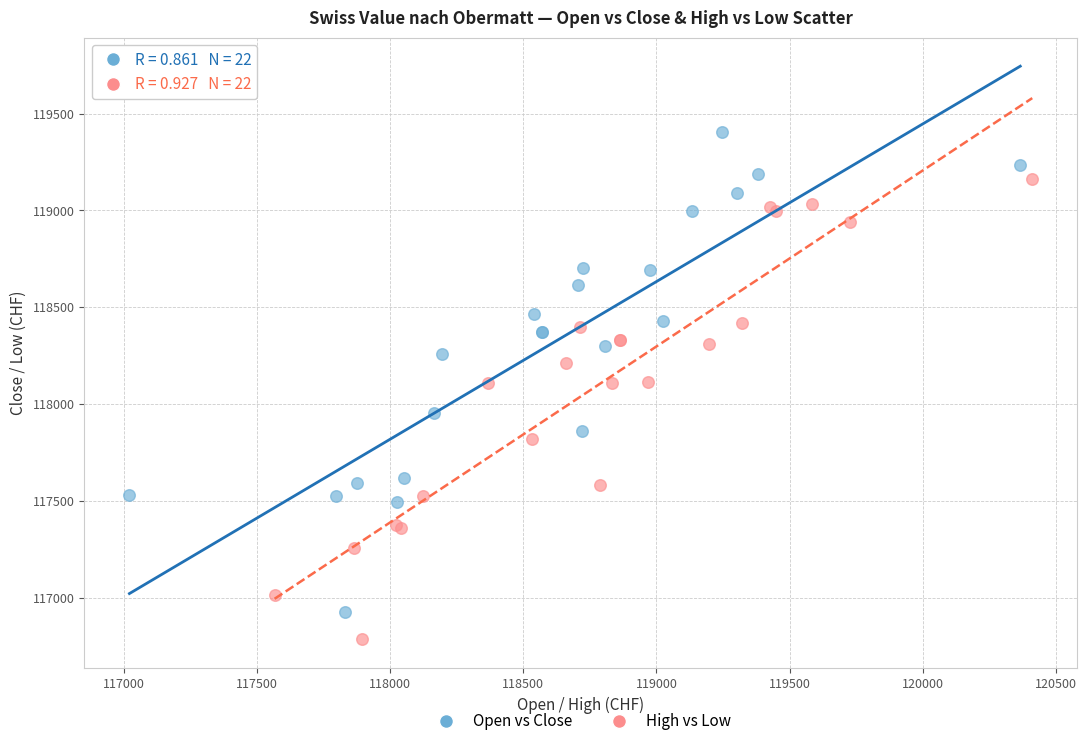

Which series contains the highest Y value?

Open vs Close